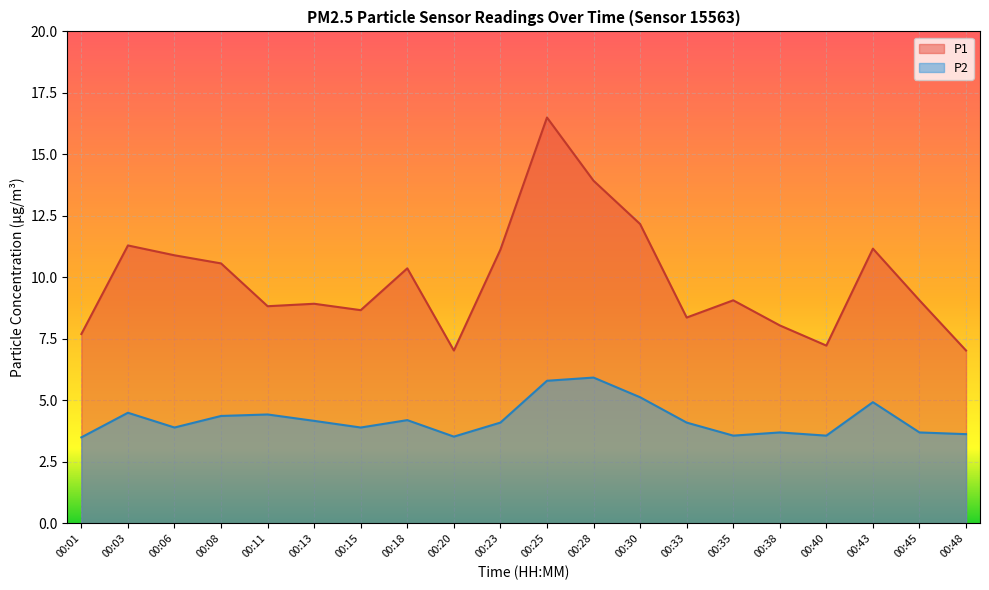

What is the minimum value for P2?

3.5